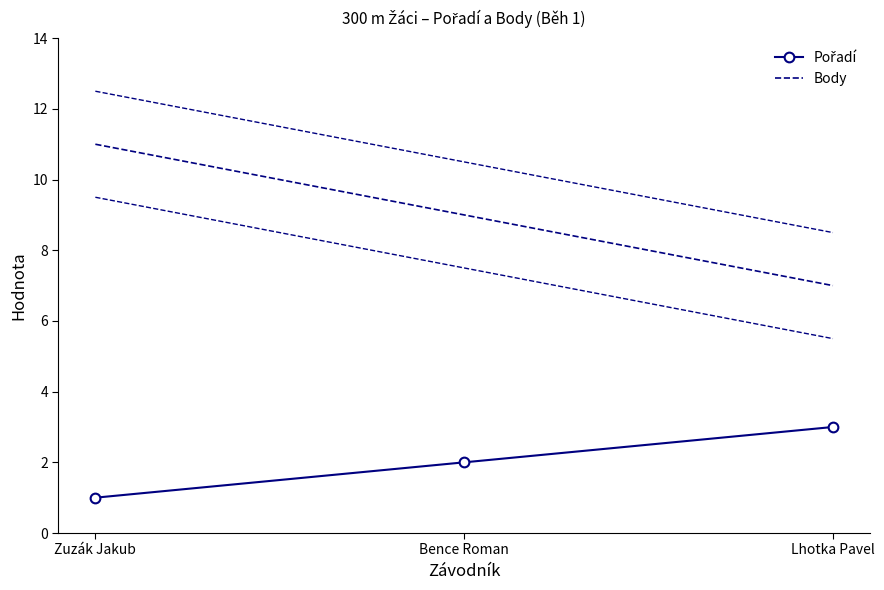

How many Pořadí values are between 1 and 3?

3